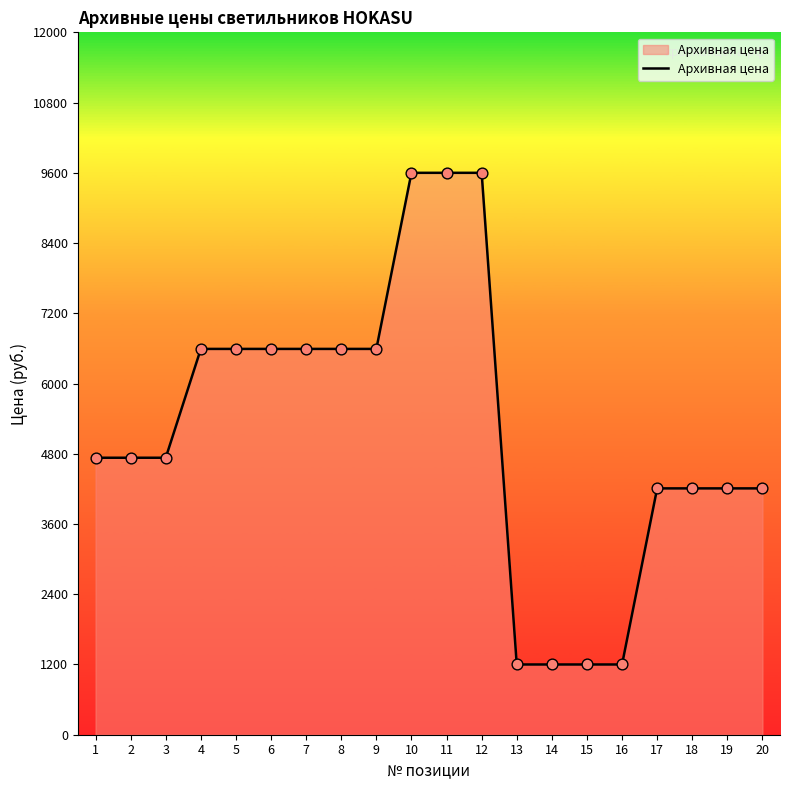

What is the change in value from 5 to 11?

+3008.5